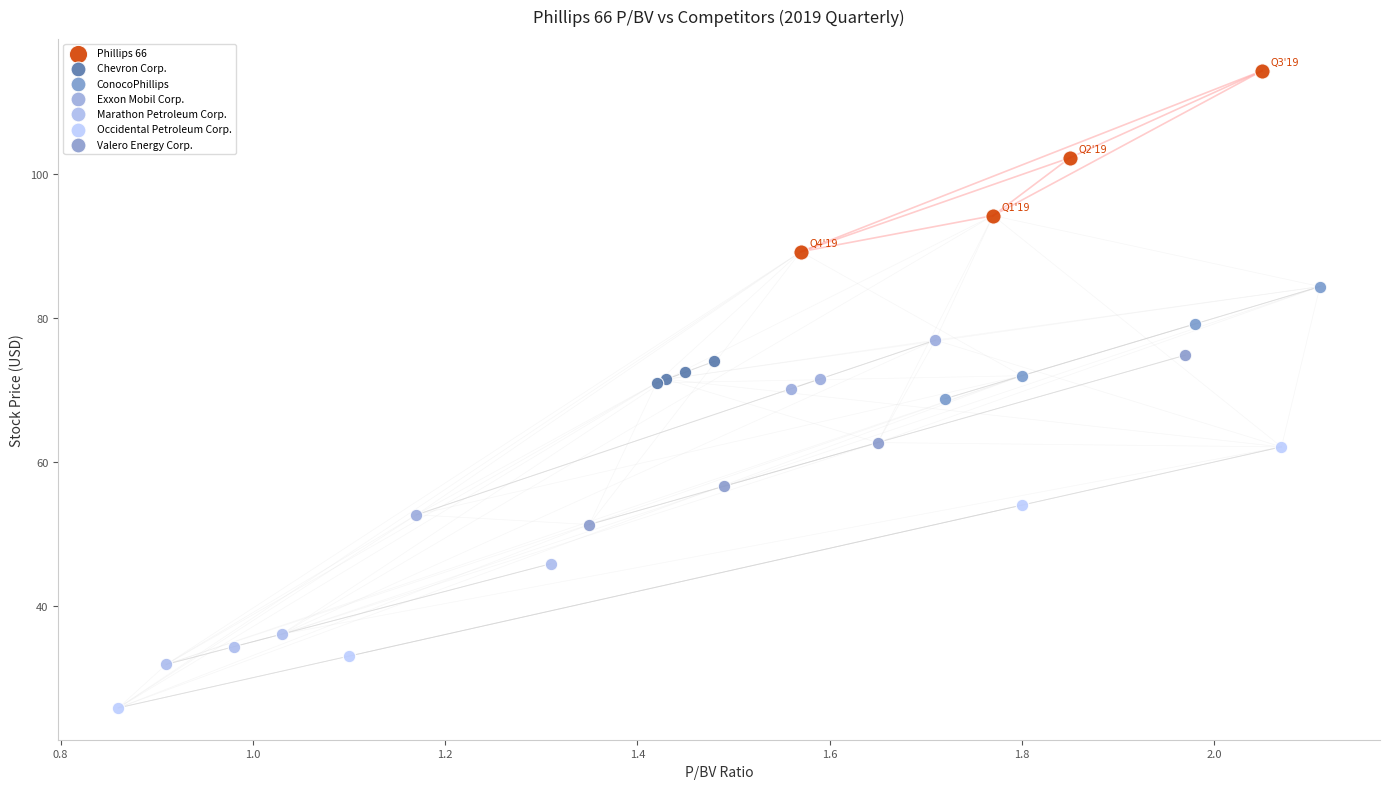

Which series contains the highest Y value?

Phillips 66